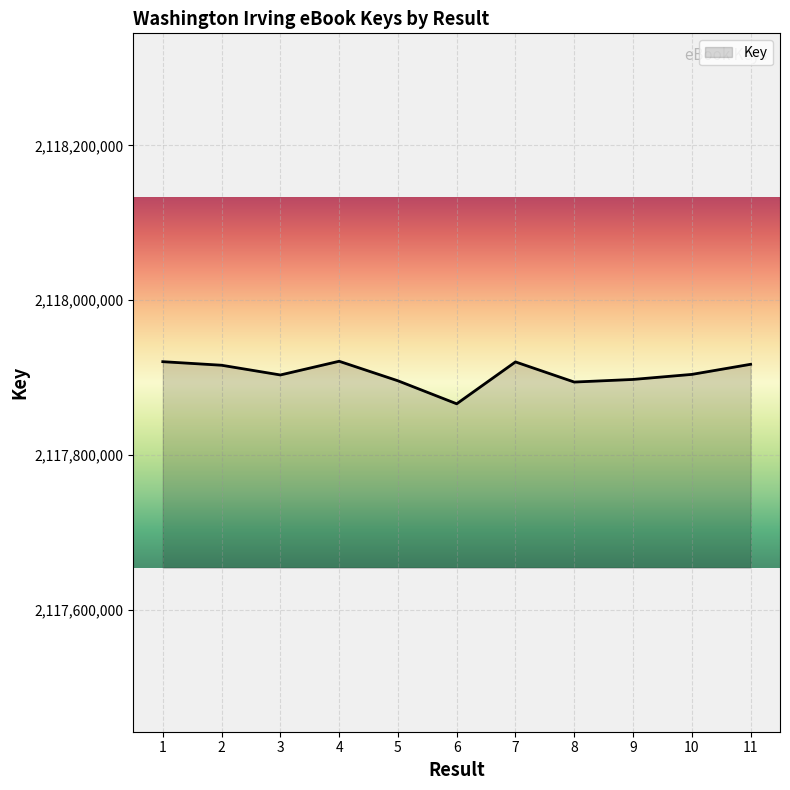

What is the sum of the values at 10 and 6?

4235770381